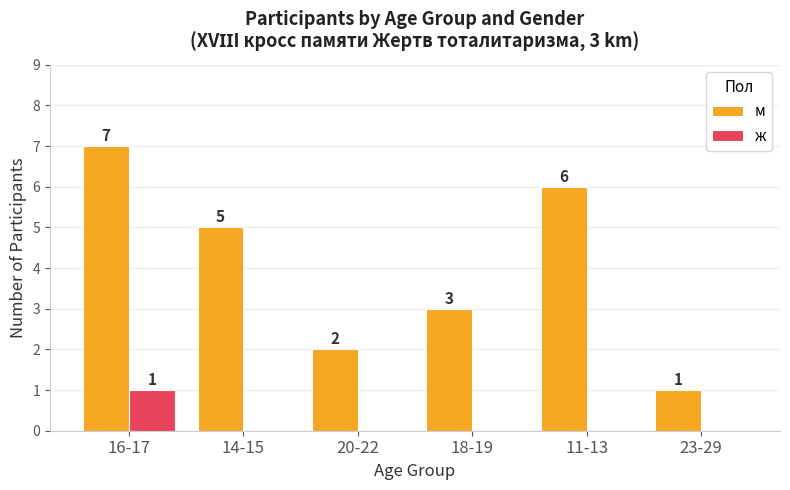

Which series has the largest range (max minus min)?

м